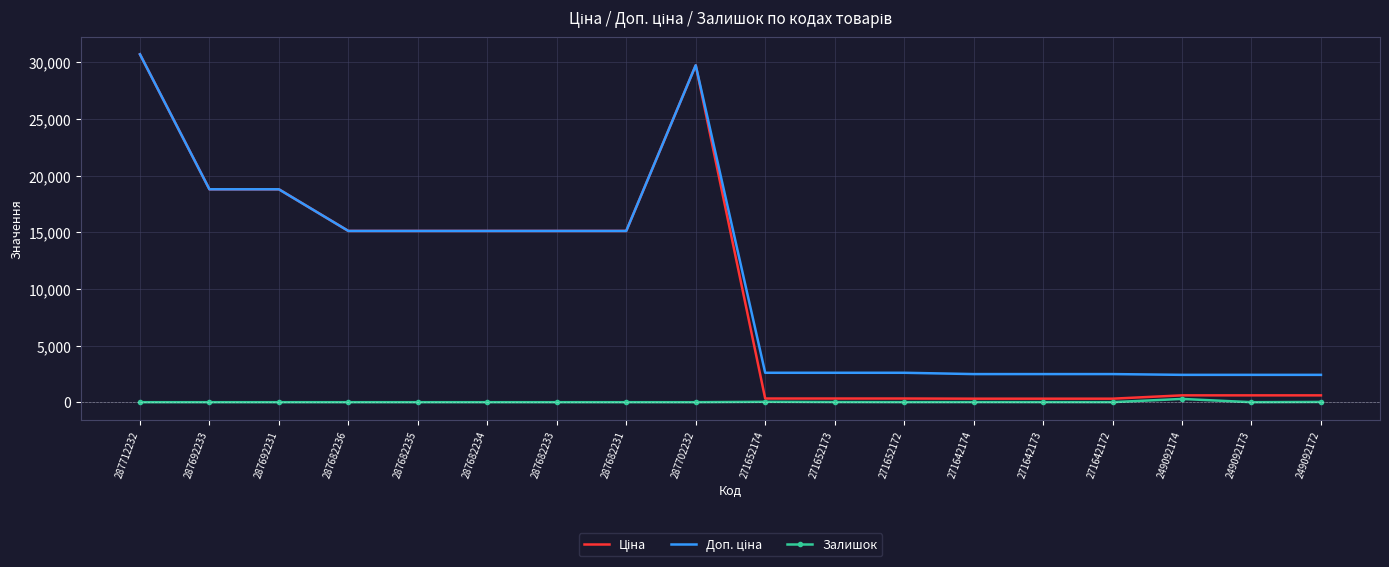

What is the maximum value shown in the chart?

30717.1